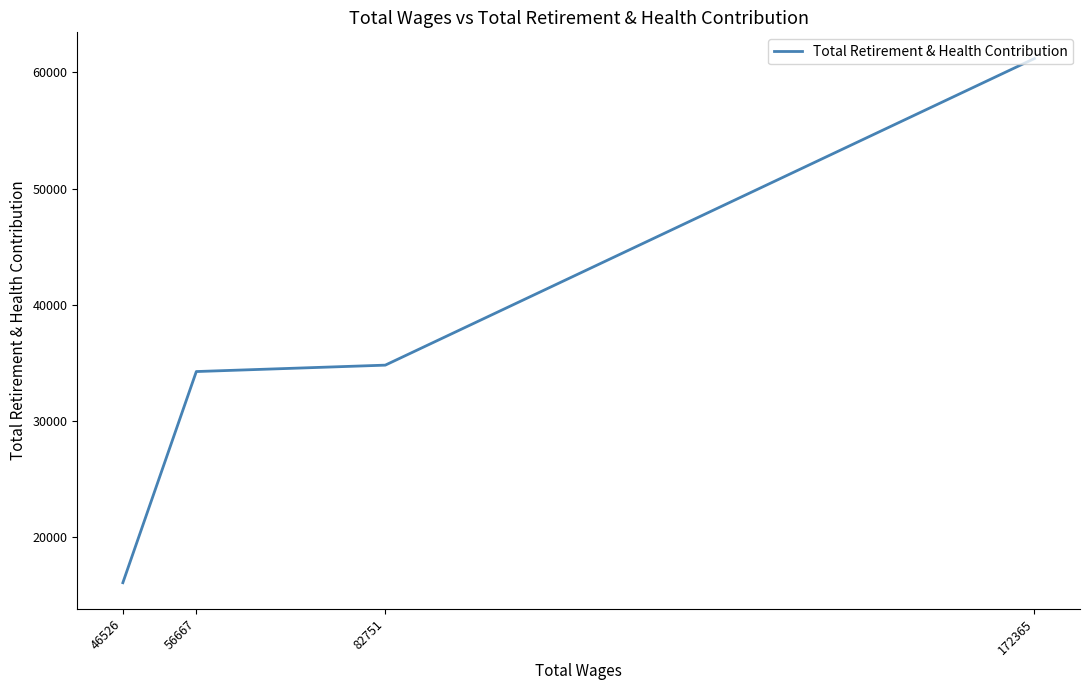

What is the average value?

36586